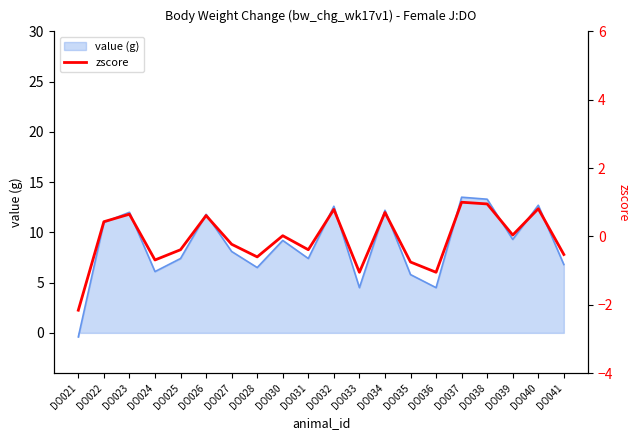

What is the difference between the second highest and second lowest values?

2.0